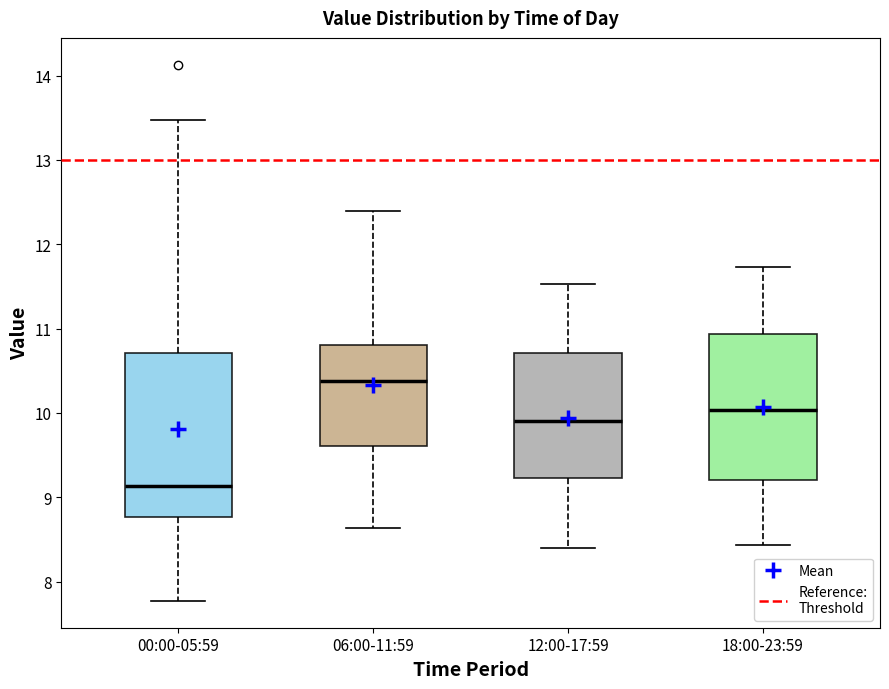

Comparing the boxes themselves (not the whiskers), which one is the tallest?

00:00-05:59